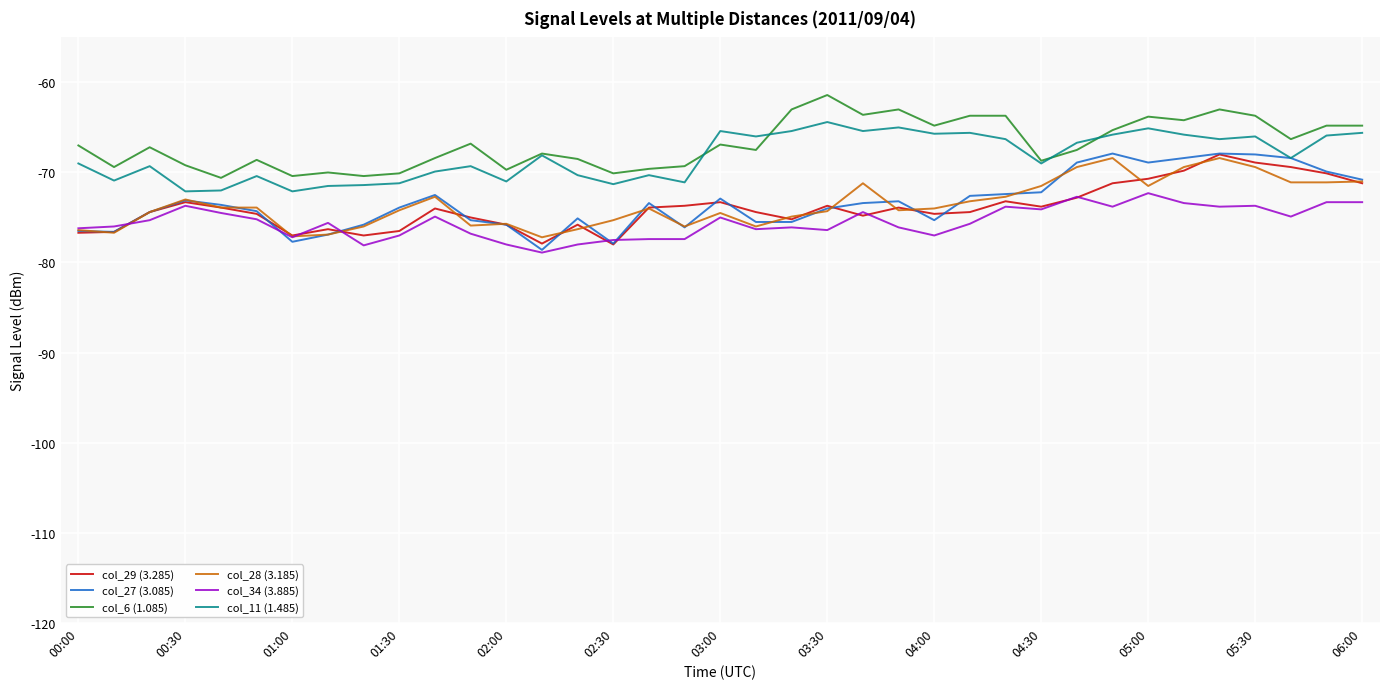

True or false: col_28 (3.185) and col_6 (1.085) cross at least once.

False